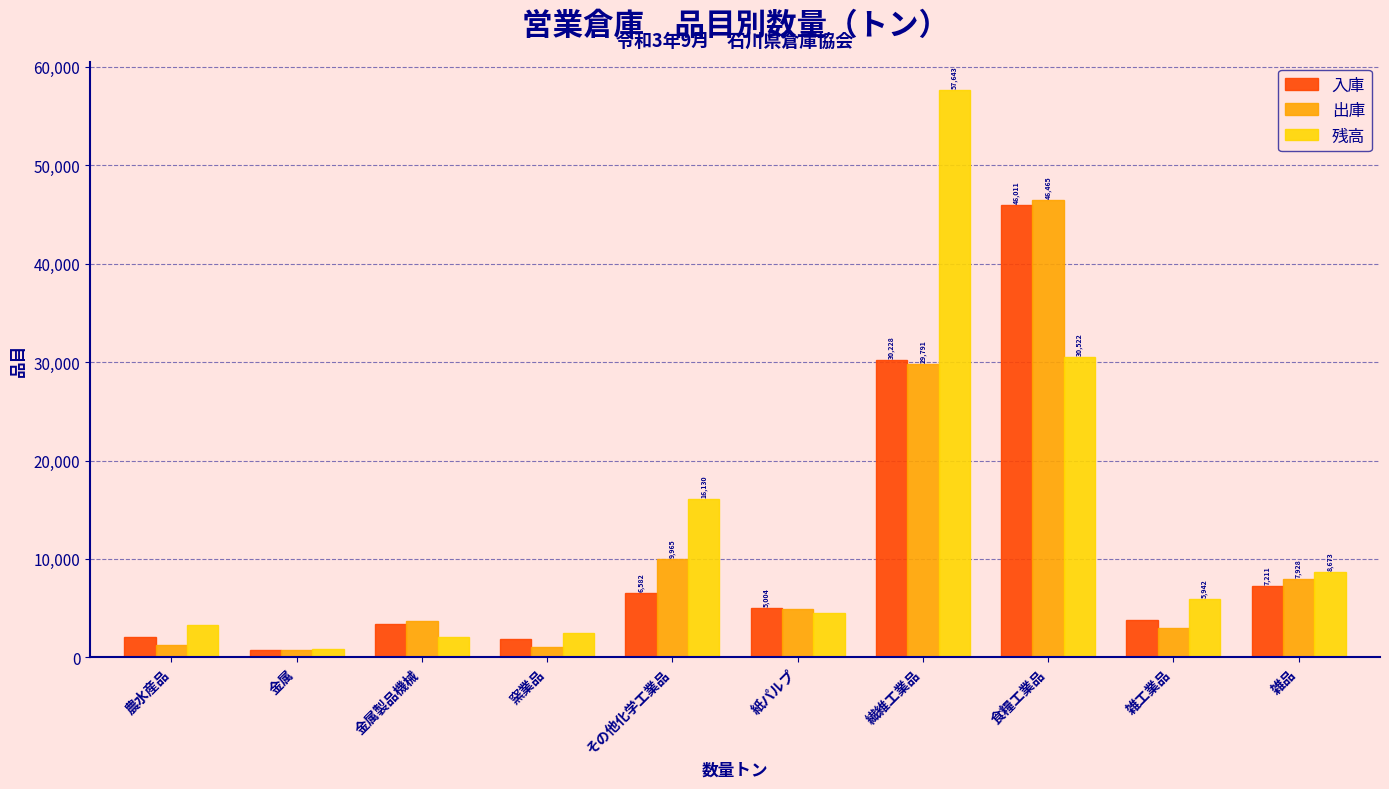

At which category is the sum across all series the highest?

食糧工業品